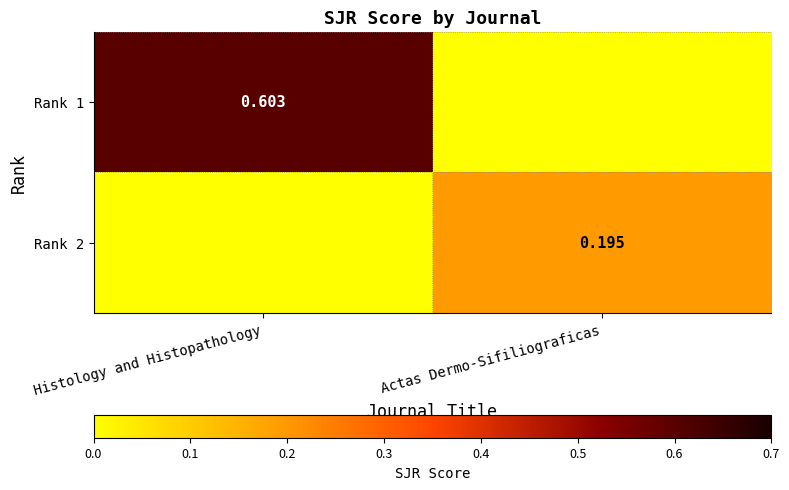

Count the number of data series in this chart.

2